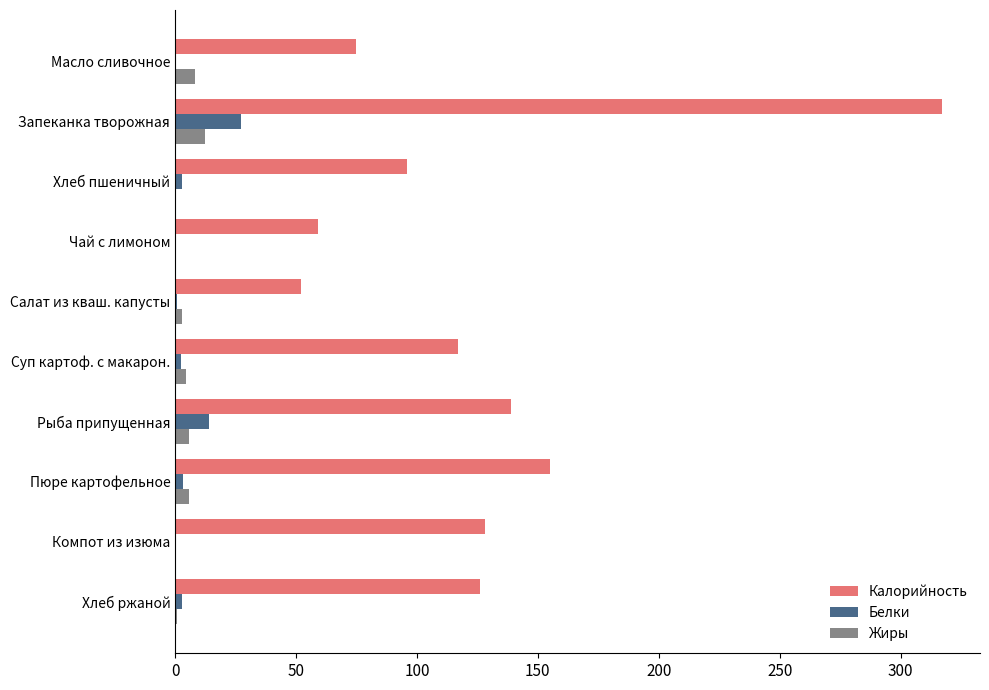

The Калорийность series shows 155.0 at Пюре картофельное. True or false?

True